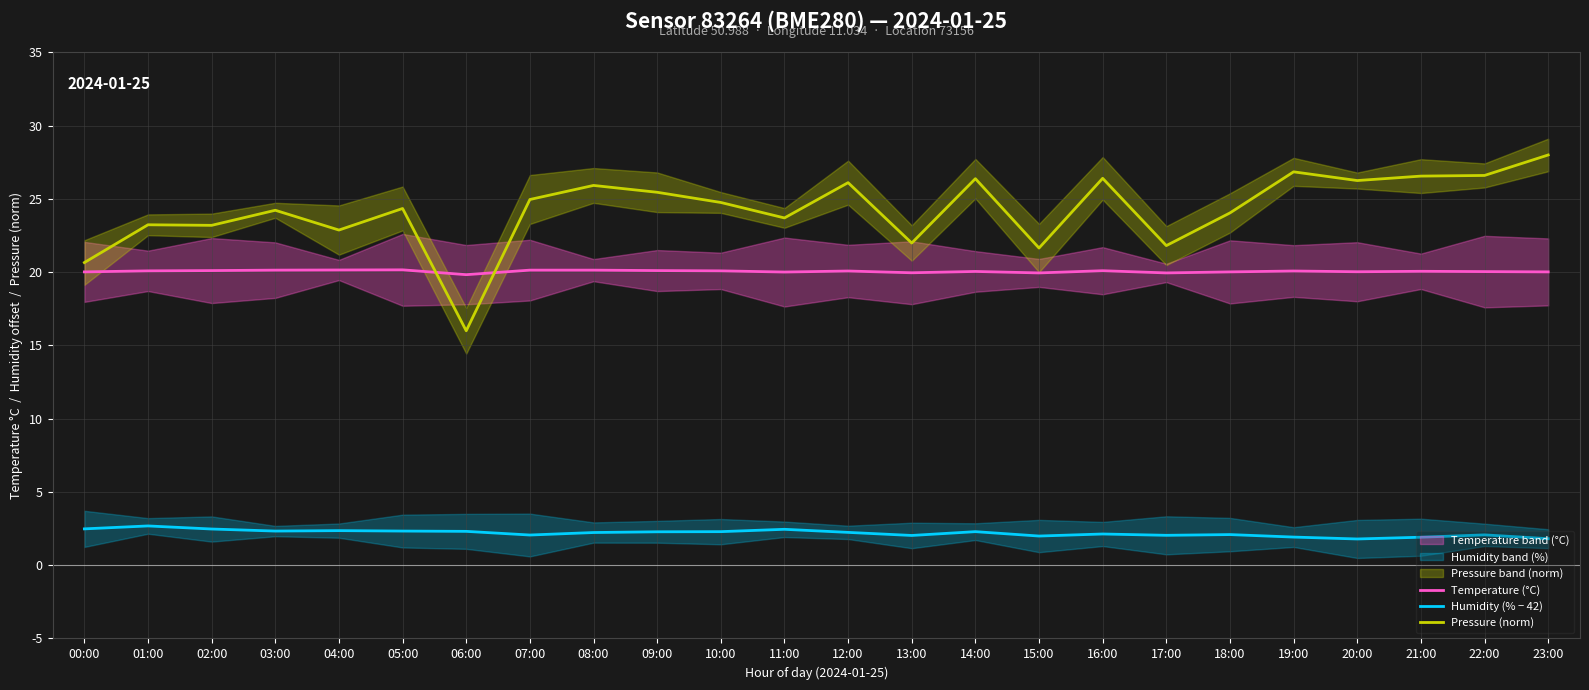

Which has a higher value, 22:00 or 00:00?

22:00